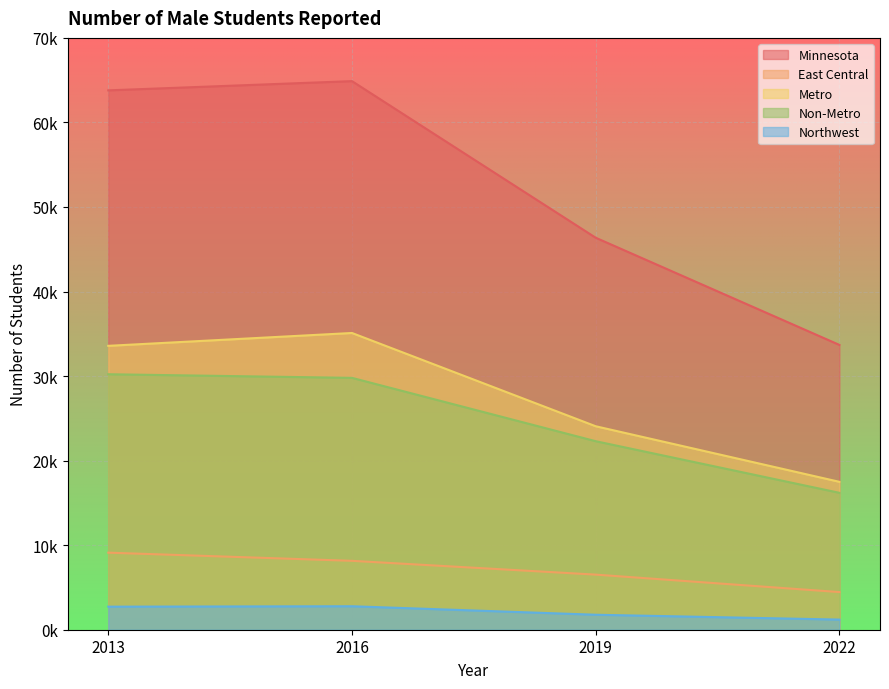

What is the total value across all series at 2019?

101017